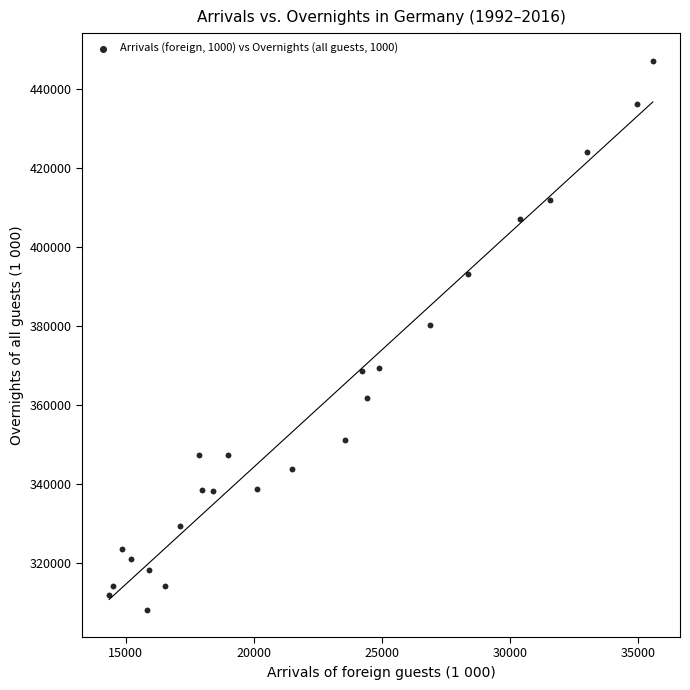

What is the range of X values (max minus min)?

21231.7